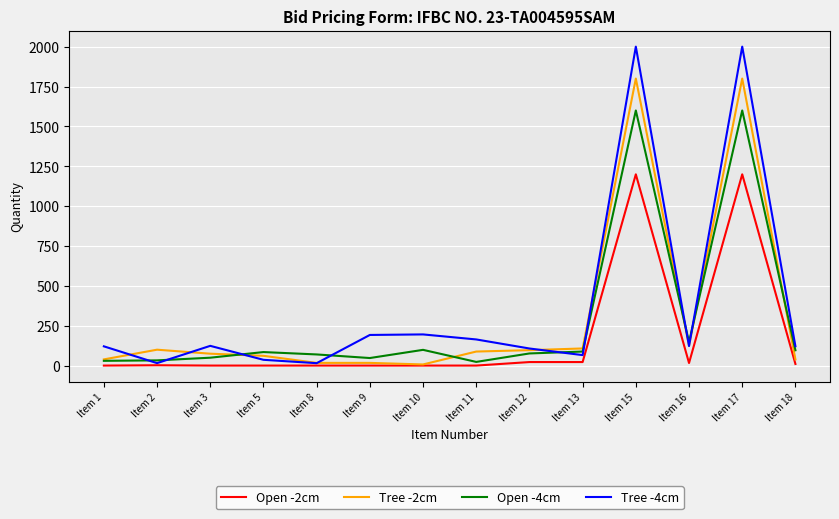

Rank the series at Item 15 from lowest to highest value.

Open -2cm, Open -4cm, Tree -2cm, Tree -4cm